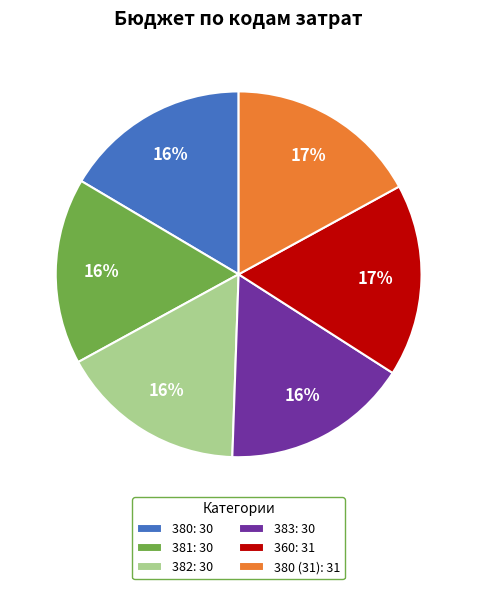

Count the number of slices in the pie.

6